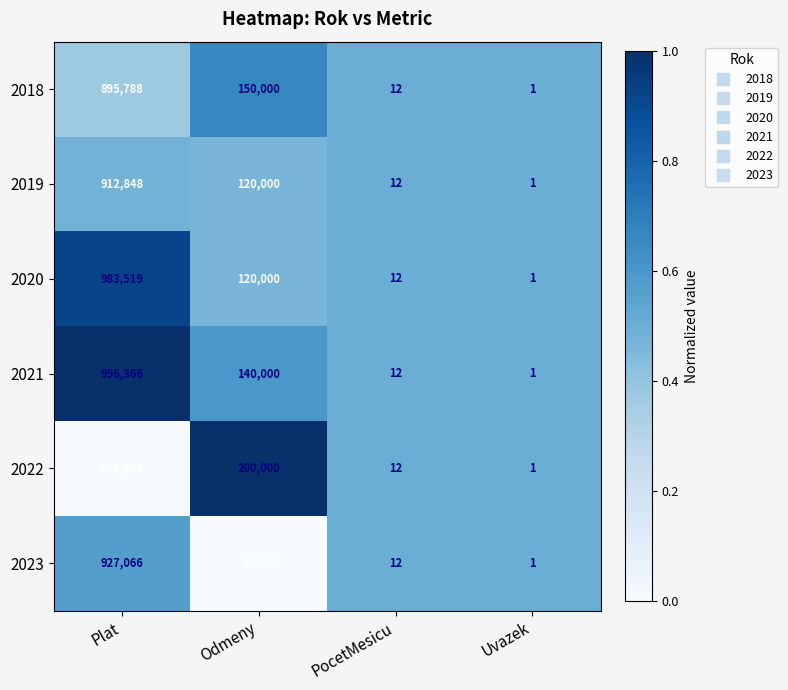

What is the total value across all series at Uvazek?

6